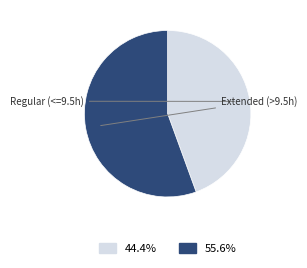

Is there any slice that represents more than half of the pie?

Yes